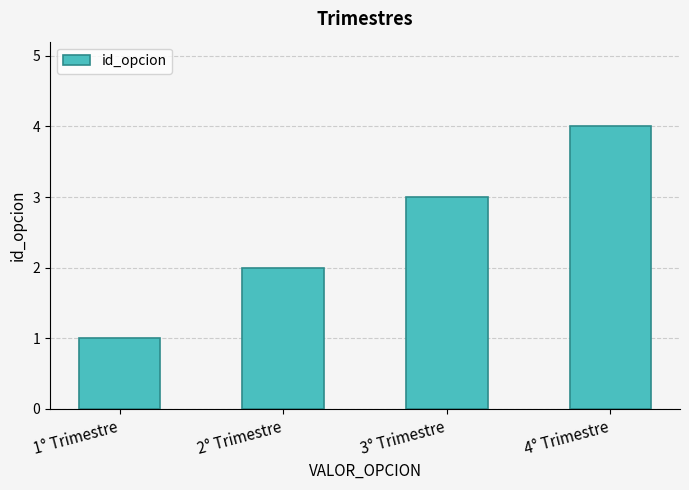

What is the ratio of the value at 3° Trimestre to the value at 1° Trimestre?

3.0